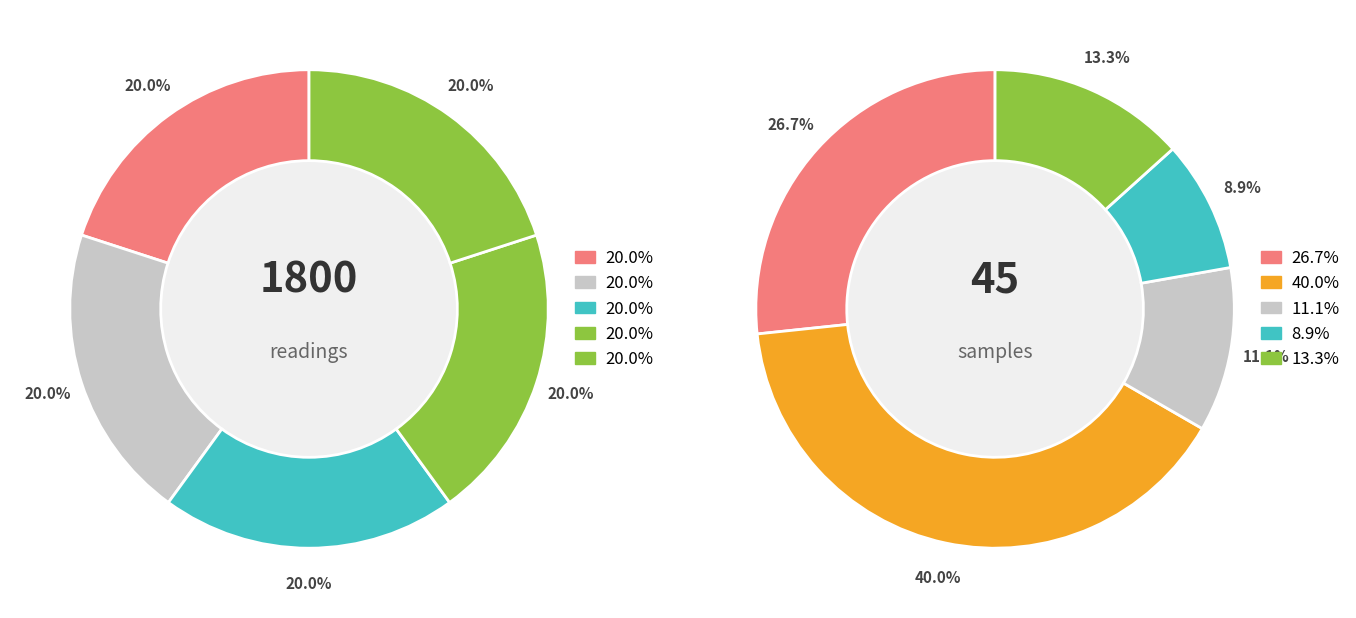

To the nearest percent, what percentage of the pie is 2?

11%